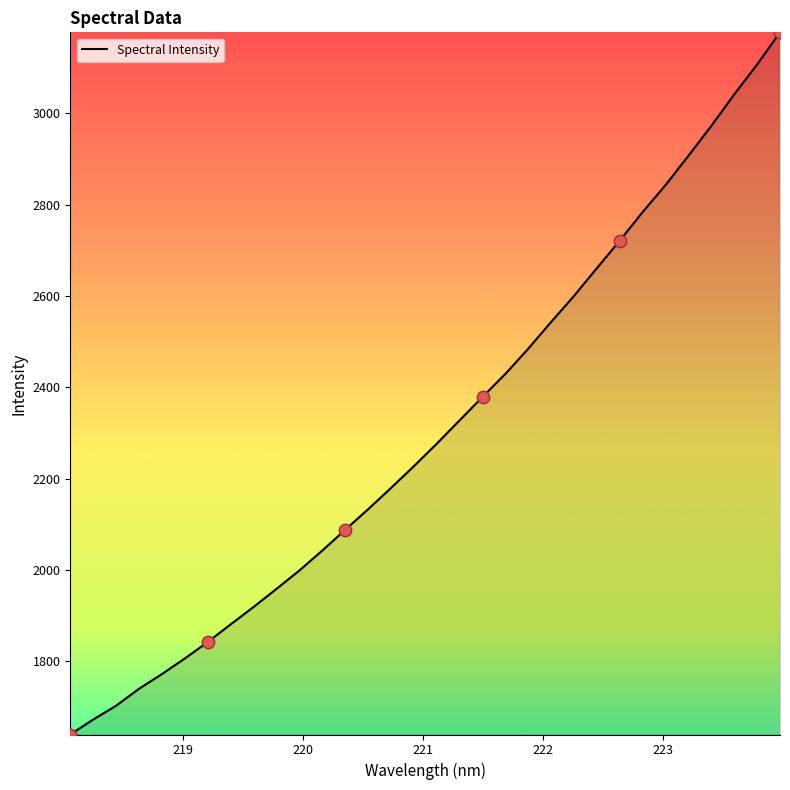

What is the minimum value shown in the chart?

1639.6